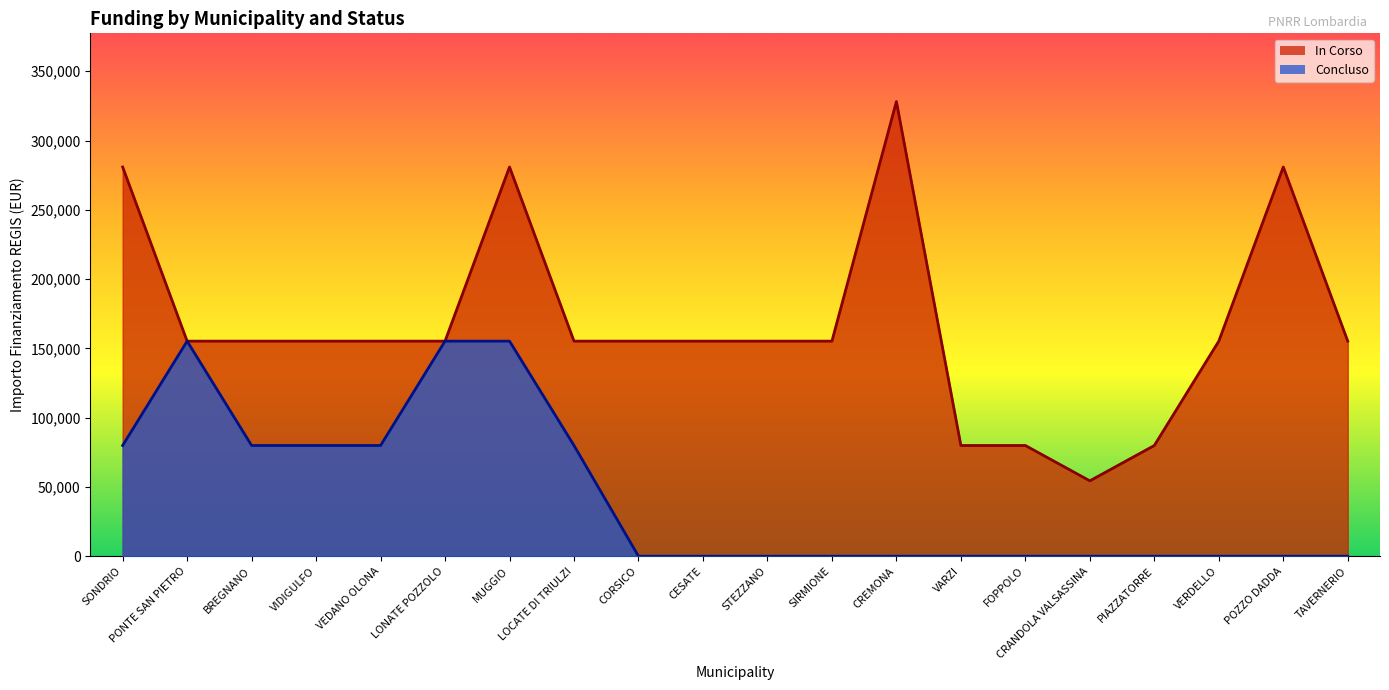

Rank the categories by Concluso value from lowest to highest.

CORSICO, CESATE, STEZZANO, SIRMIONE, CREMONA, VARZI, FOPPOLO, CRANDOLA VALSASSINA, PIAZZATORRE, VERDELLO, POZZO DADDA, TAVERNERIO, SONDRIO, BREGNANO, VIDIGULFO, VEDANO OLONA, LOCATE DI TRIULZI, PONTE SAN PIETRO, LONATE POZZOLO, MUGGIO